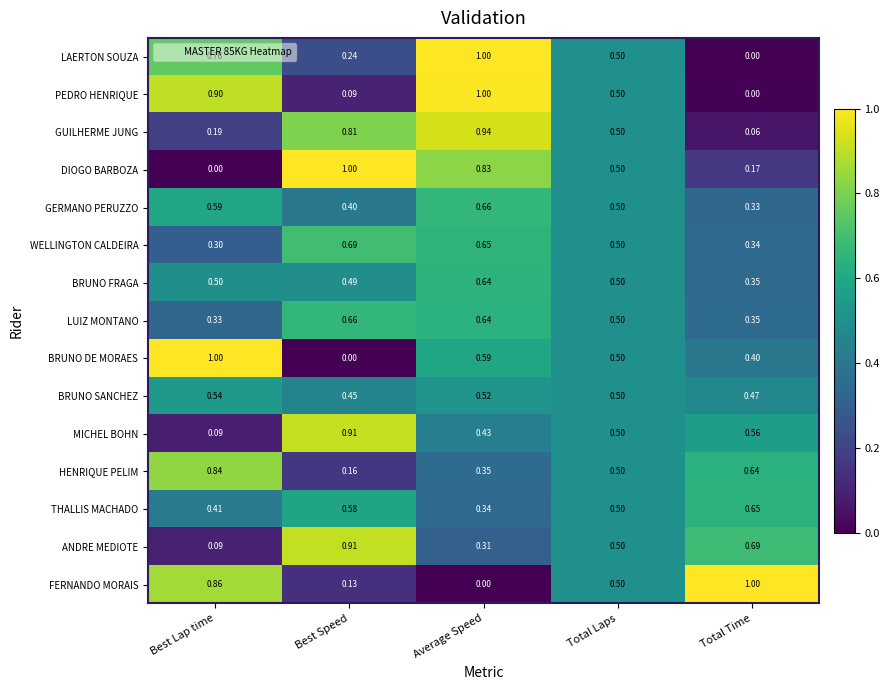

At how many categories does at least one series exceed 0?

5